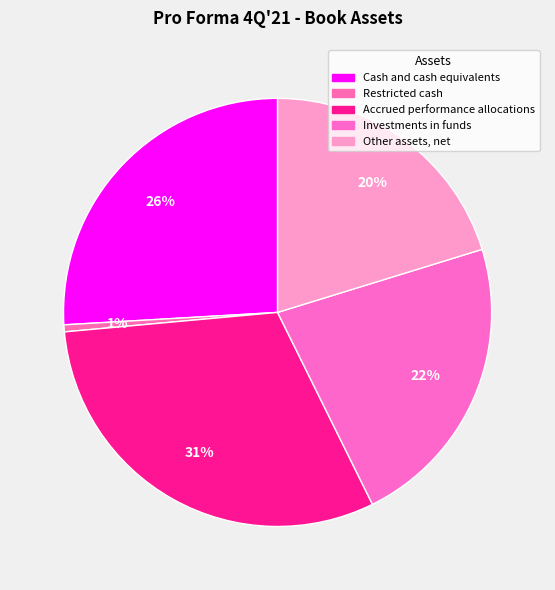

Count the number of slices in the pie.

5